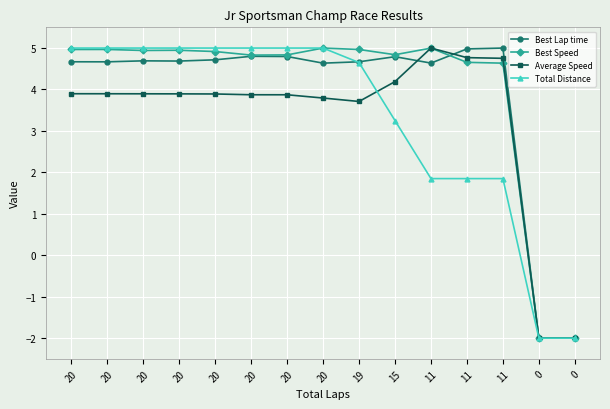

What is the smallest value displayed?

-2.0